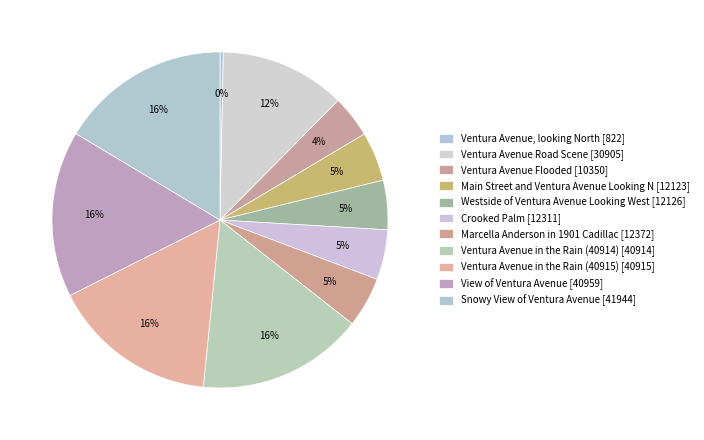

How many slices are in this pie chart?

11